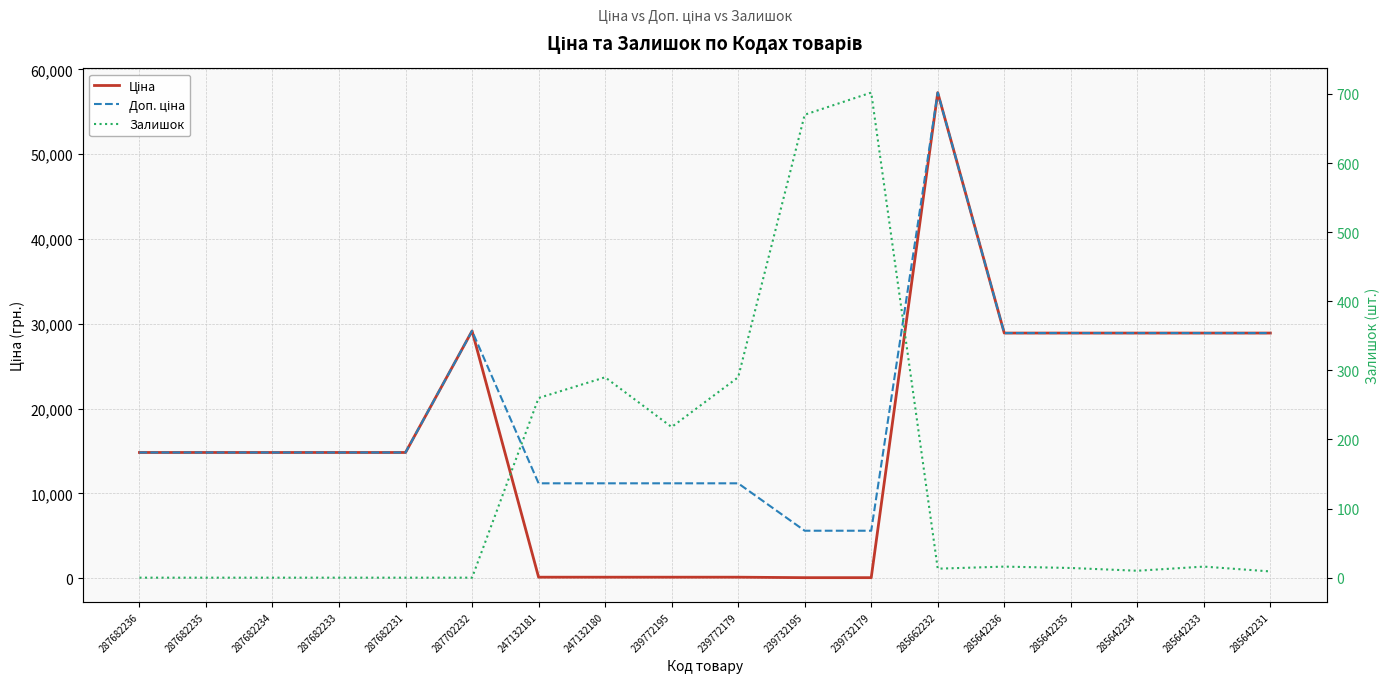

Count the number of categories in the chart.

18